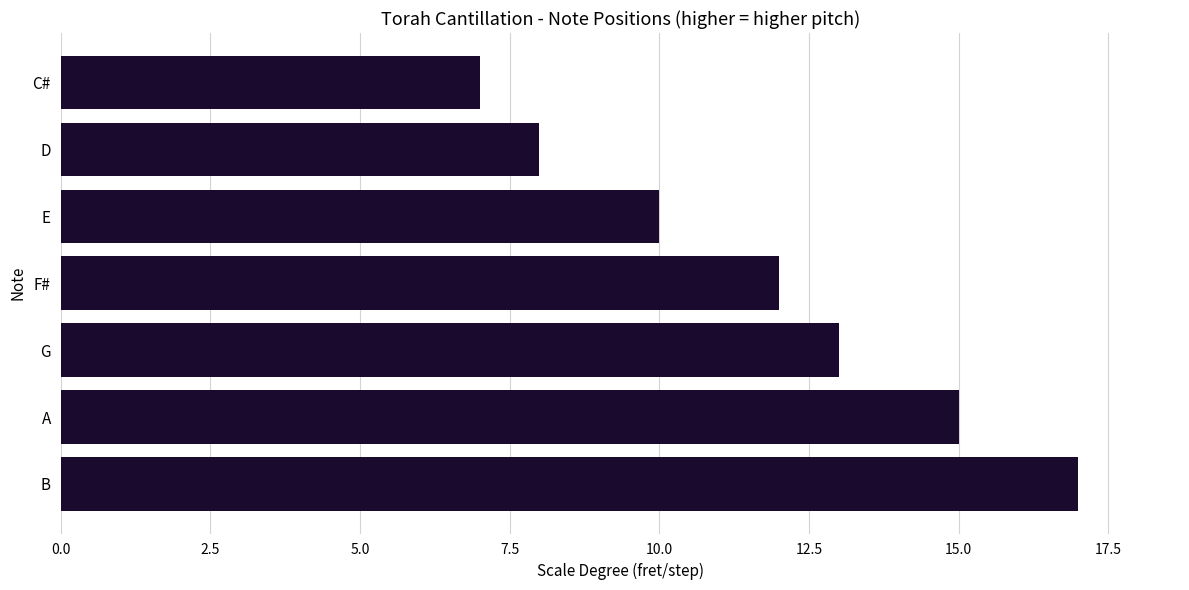

What is the change in value from F# to C#?

-5